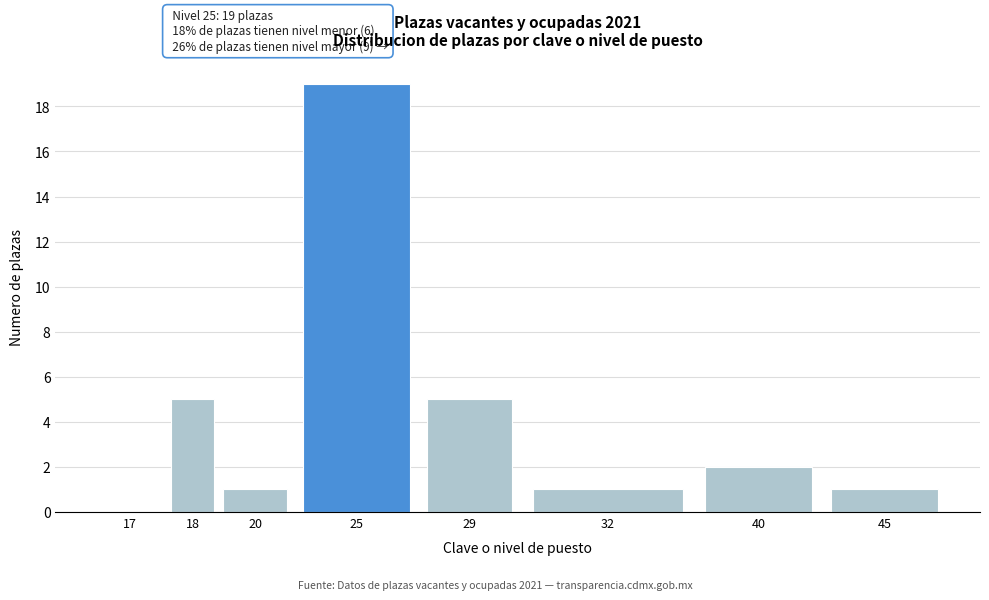

Reading left to right, extract all data points from this chart.

17=0	18=5	20=1	25=19	29=5	32=1	40=2	45=1